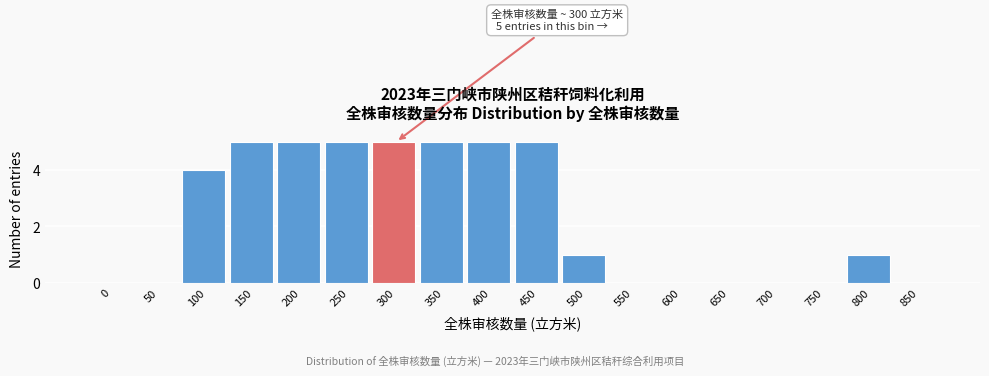

Reading left to right, what are all the values shown in this chart?

0=0	50=0	100=4	150=5	200=5	250=5	300=5	350=5	400=5	450=5	500=1	550=0	600=0	650=0	700=0	750=0	800=1	850=0